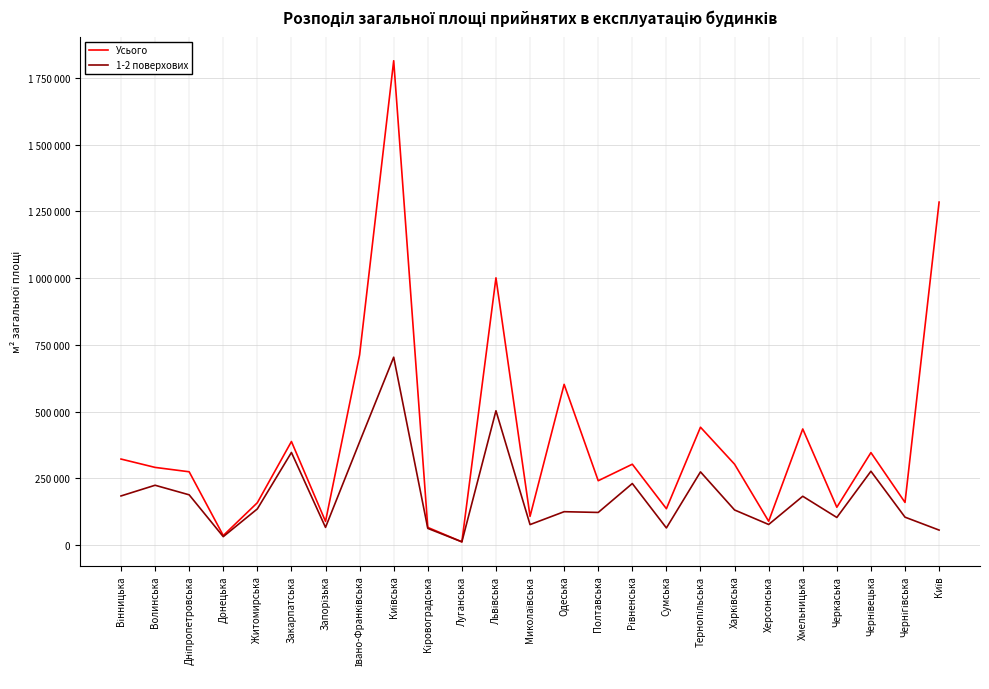

What is the average value of the 1-2 поверхових series?

186631